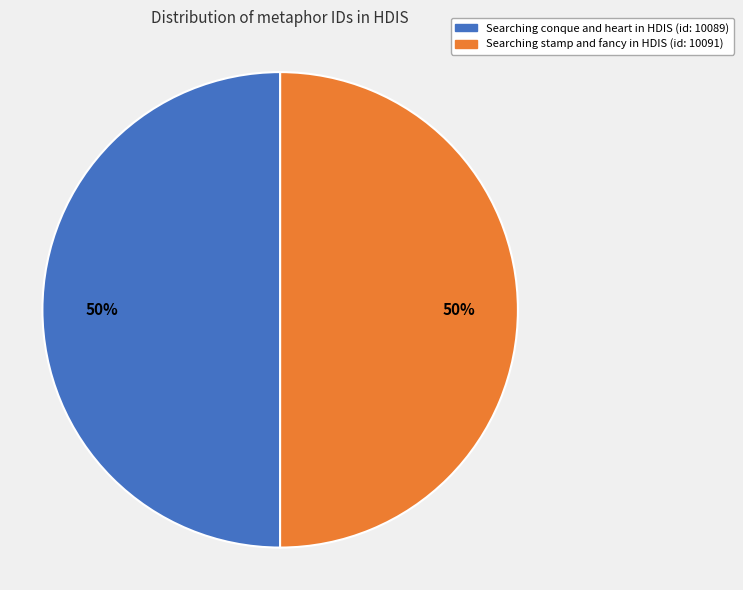

The Searching conque and heart in HDIS (id: 10089) slice represents 50% of the pie. True or false?

True